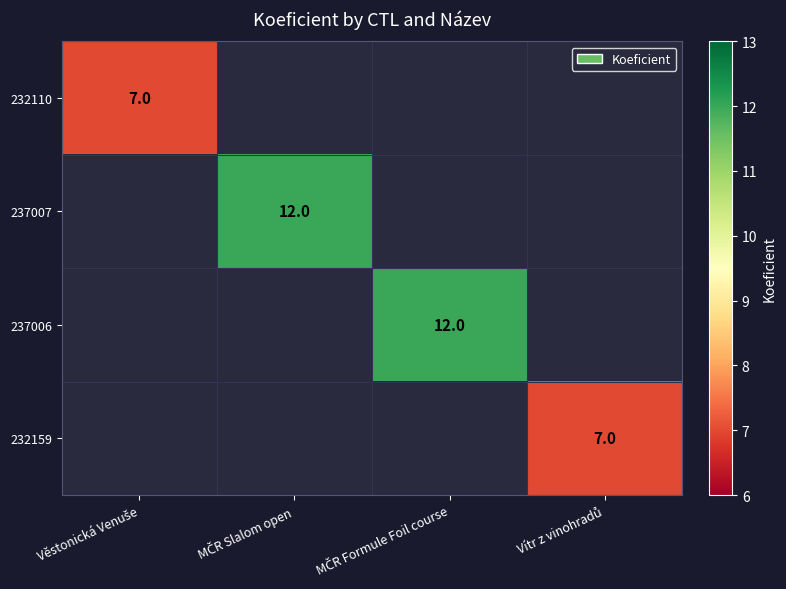

Which has a higher value, Vítr z vinohradů or MČR Slalom open?

MČR Slalom open